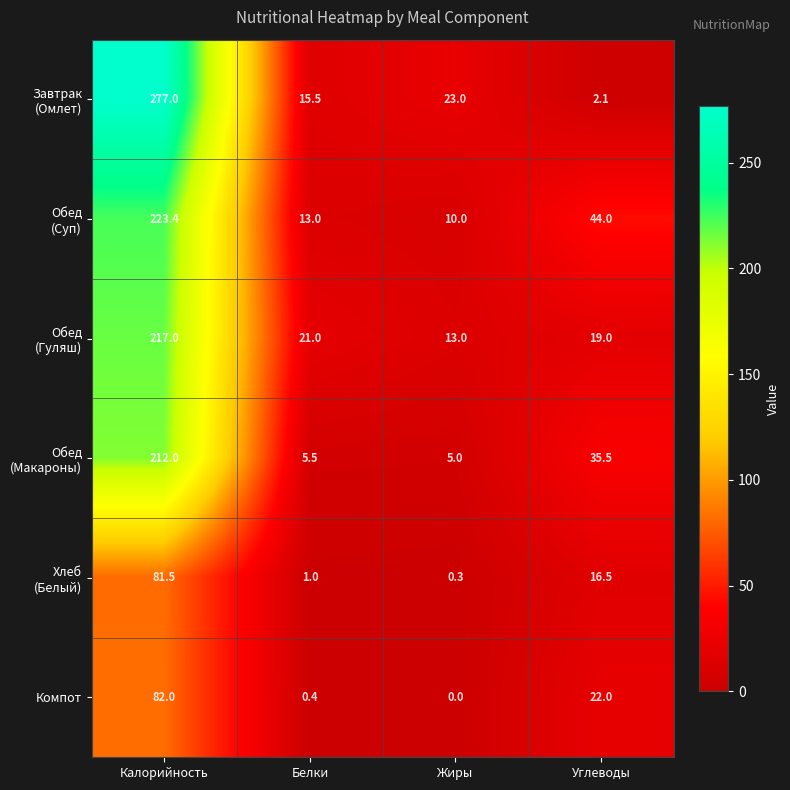

At which category is the sum across all series the highest?

Калорийность